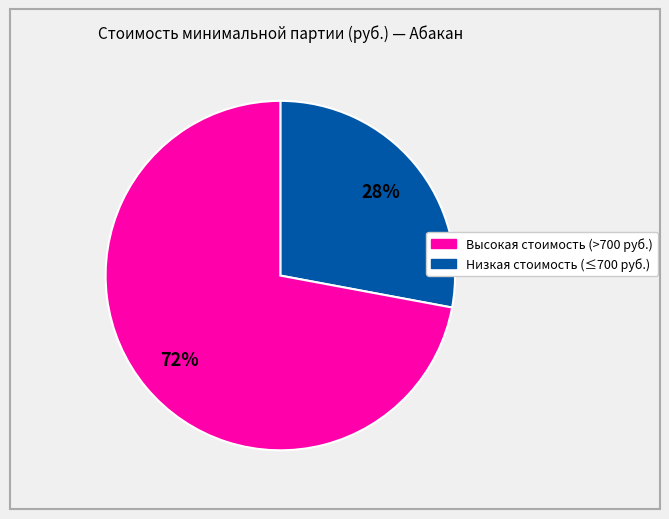

Does any single category account for the majority?

Yes